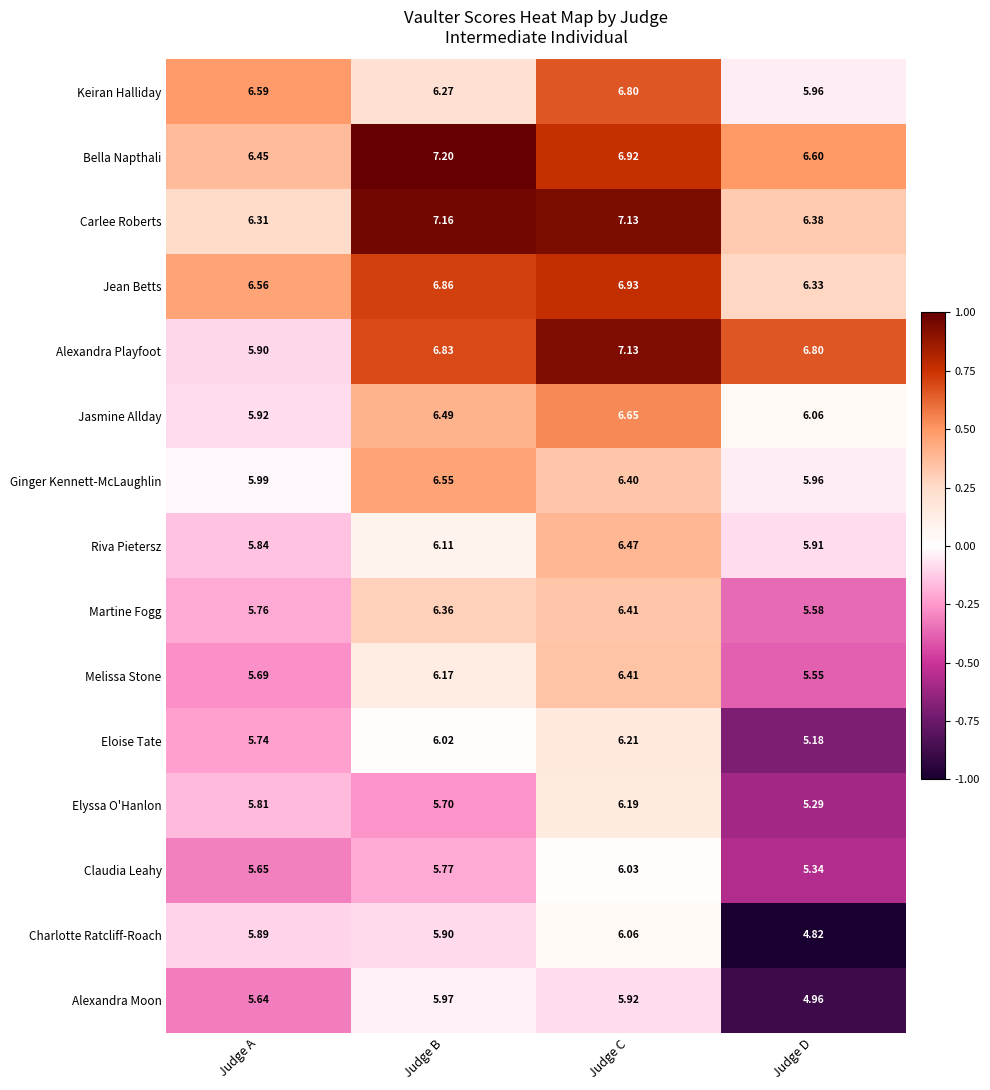

At Judge B, list the series in order from largest to smallest.

Bella Napthali, Carlee Roberts, Jean Betts, Alexandra Playfoot, Ginger Kennett-McLaughlin, Jasmine Allday, Martine Fogg, Keiran Halliday, Melissa Stone, Riva Pietersz, Eloise Tate, Alexandra Moon, Charlotte Ratcliff-Roach, Claudia Leahy, Elyssa O'Hanlon